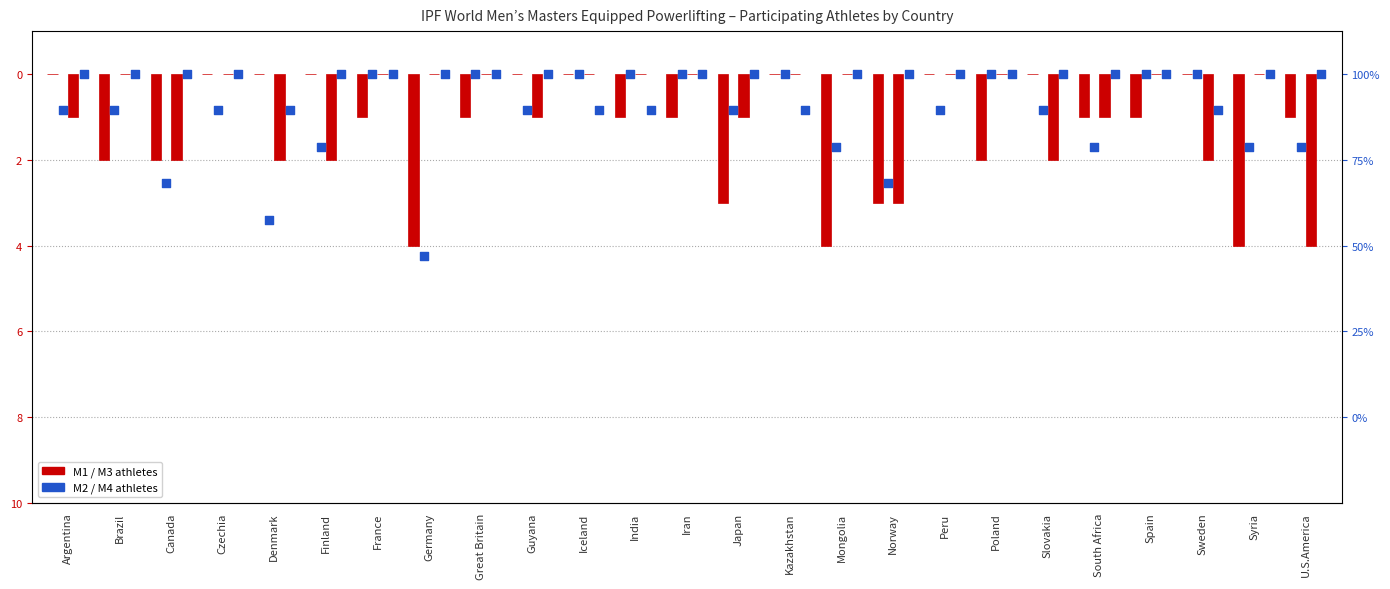

What is the total value across all series at Germany?

-8.2